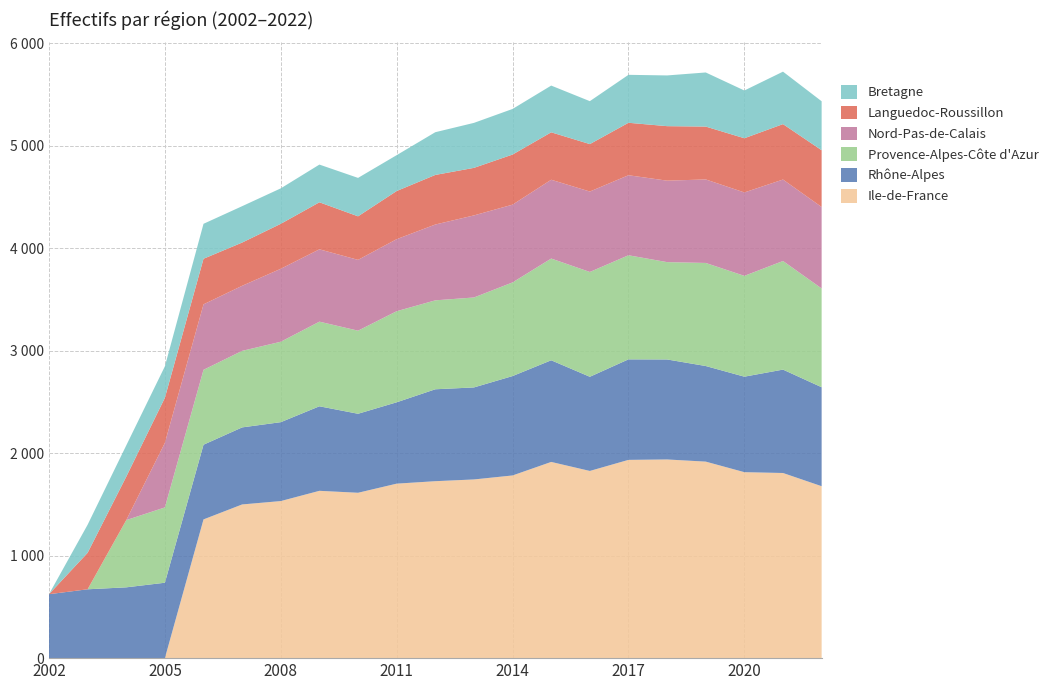

Reading left to right, extract all data points from this chart.

Ile-de-France: 0	0	0	0	1354	1500	1533	1633	1614	1703	1727	1744	1783	1915	1827	1935	1939	1918	1815	1807	1678
Rhône-Alpes: 624	672	691	736	729	752	770	825	771	794	897	898	970	992	919	981	976	933	932	1009	966
Provence-Alpes-Côte d'Azur: 0	0	656	735	731	747	785	826	811	889	868	878	914	993	1023	1016	950	1006	984	1060	964
Nord-Pas-de-Calais: 0	0	0	630	639	635	712	706	691	703	740	801	759	769	785	781	795	815	814	795	795
Languedoc-Roussillon: 0	356	424	440	445	422	439	459	425	470	484	464	489	463	463	512	532	516	529	541	554
Bretagne: 0	274	305	307	341	355	346	368	375	350	417	439	445	456	419	468	495	528	466	512	478